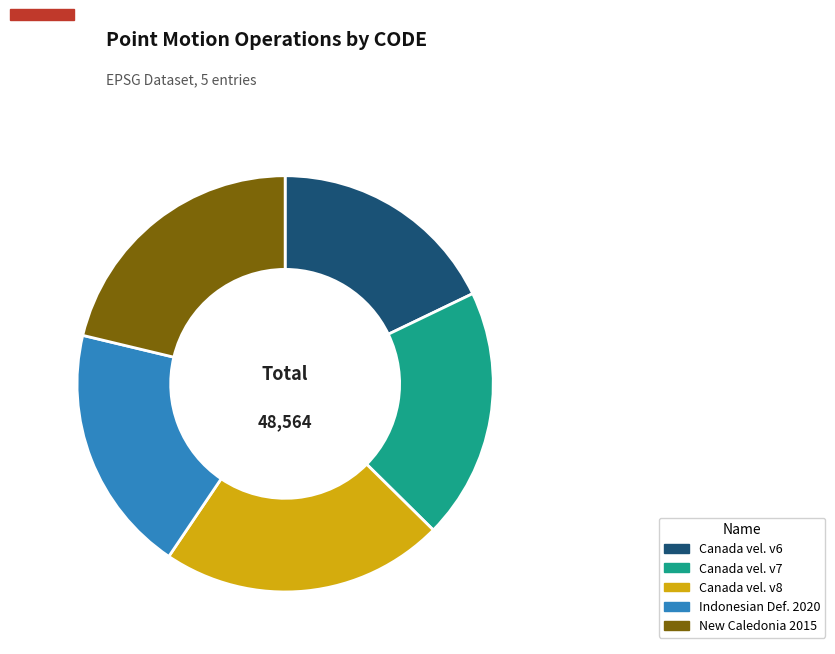

Is there any slice that represents more than half of the pie?

No